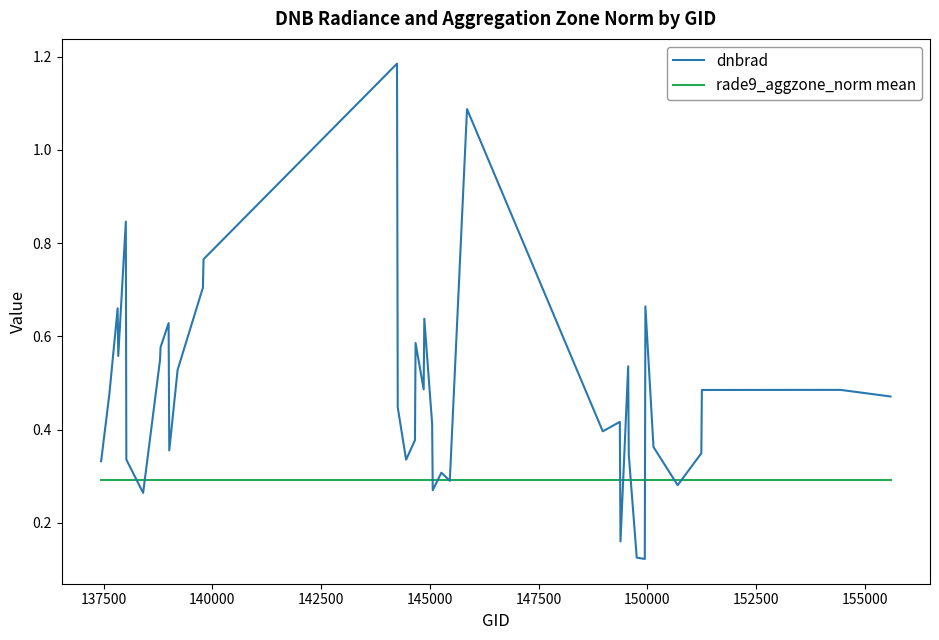

In dnbrad, how many points are higher than both neighbors (excluding endpoints)?

12